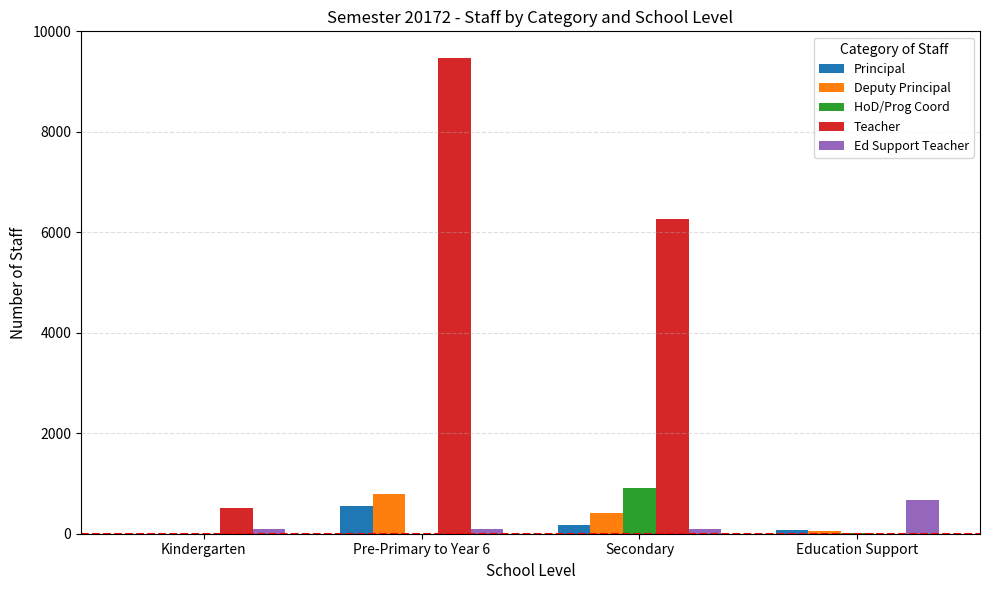

At which label does Principal reach its peak?

Pre-Primary to Year 6